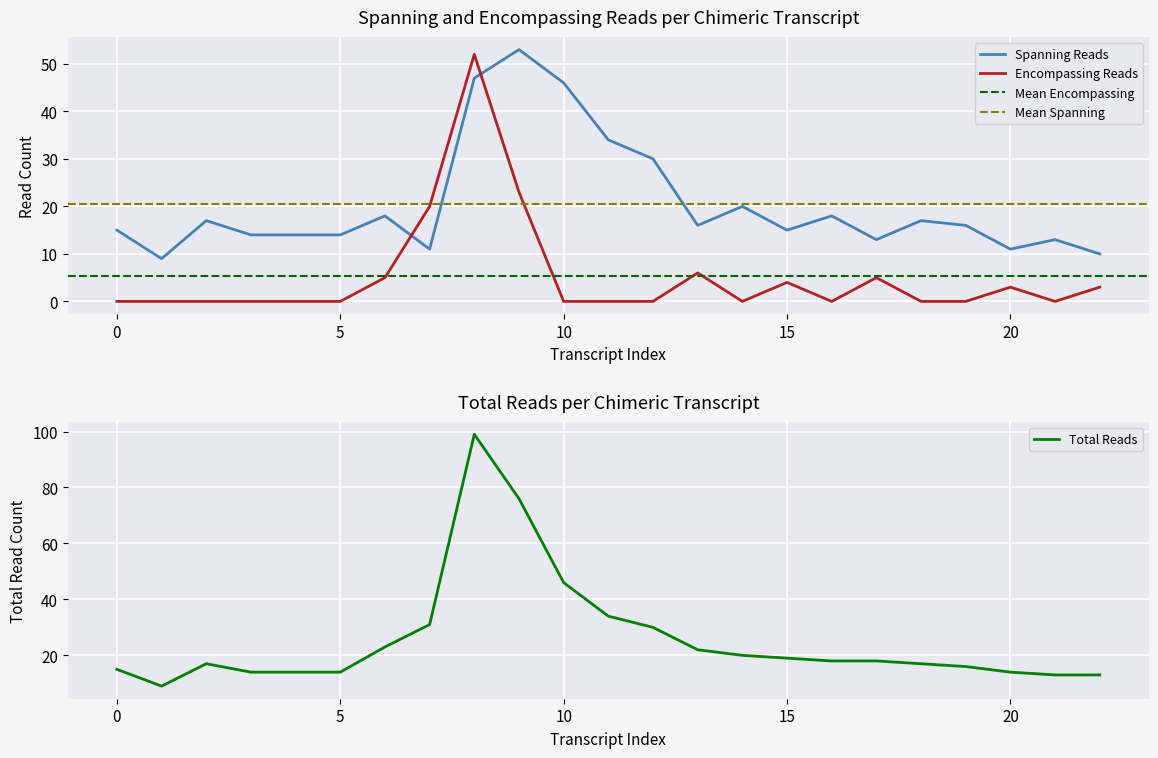

True or false: Spanning Reads and Encompassing Reads cross at least once.

True